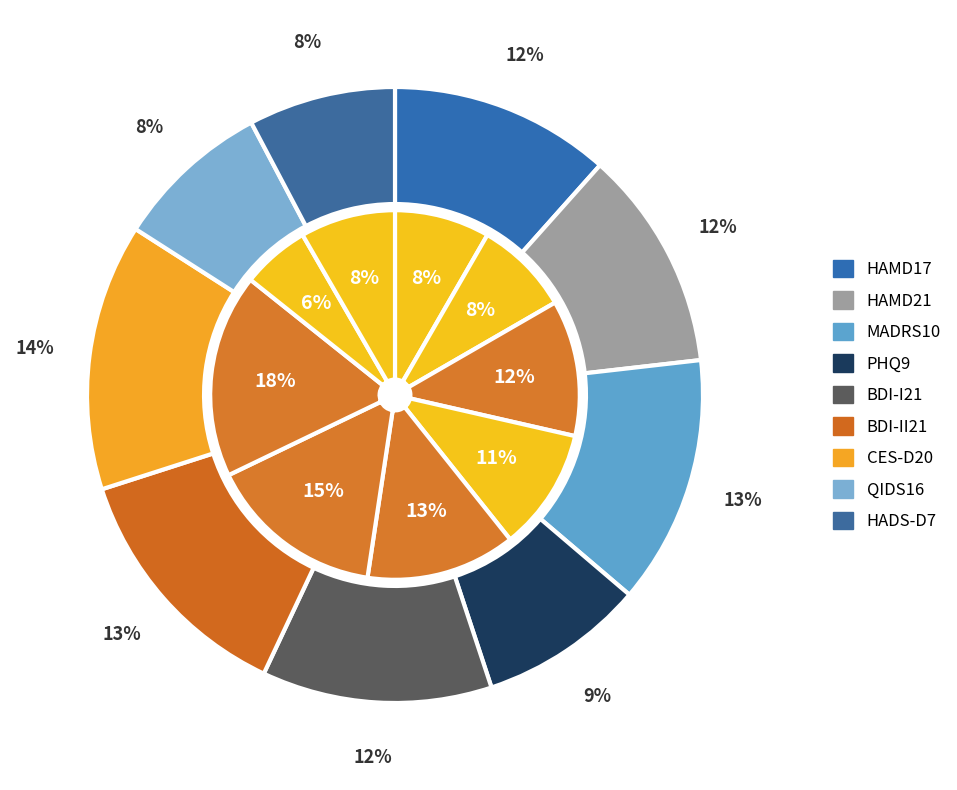

True or false: HADS-D7 accounts for 13% of the total.

False